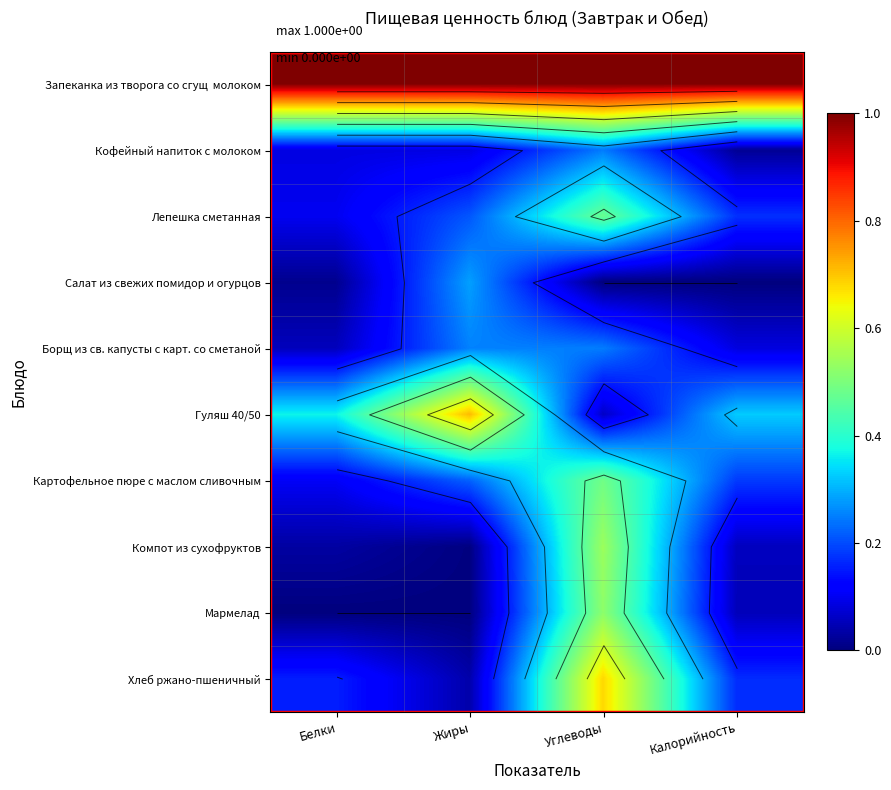

True or false: Салат из свежих помидор и огурцов has a value of 0.0 at Белки.

False